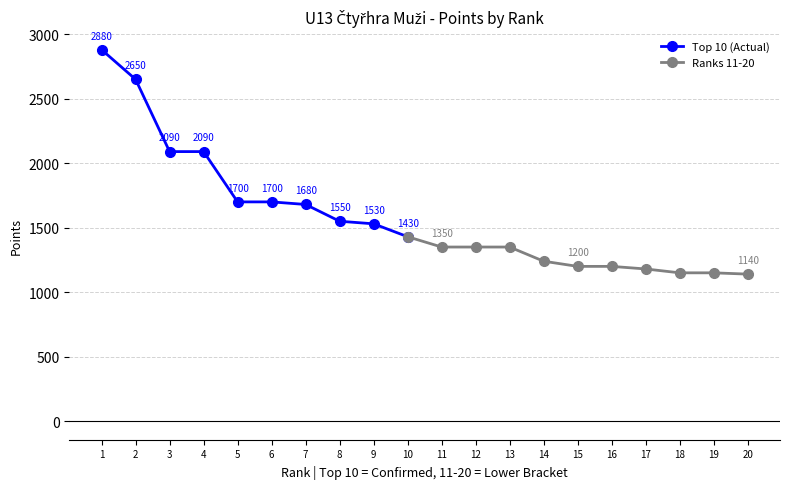

Reading left to right, list all the values displayed in this chart.

1=2880	2=2650	3=2090	4=2090	5=1700	6=1700	7=1680	8=1550	9=1530	10=1430